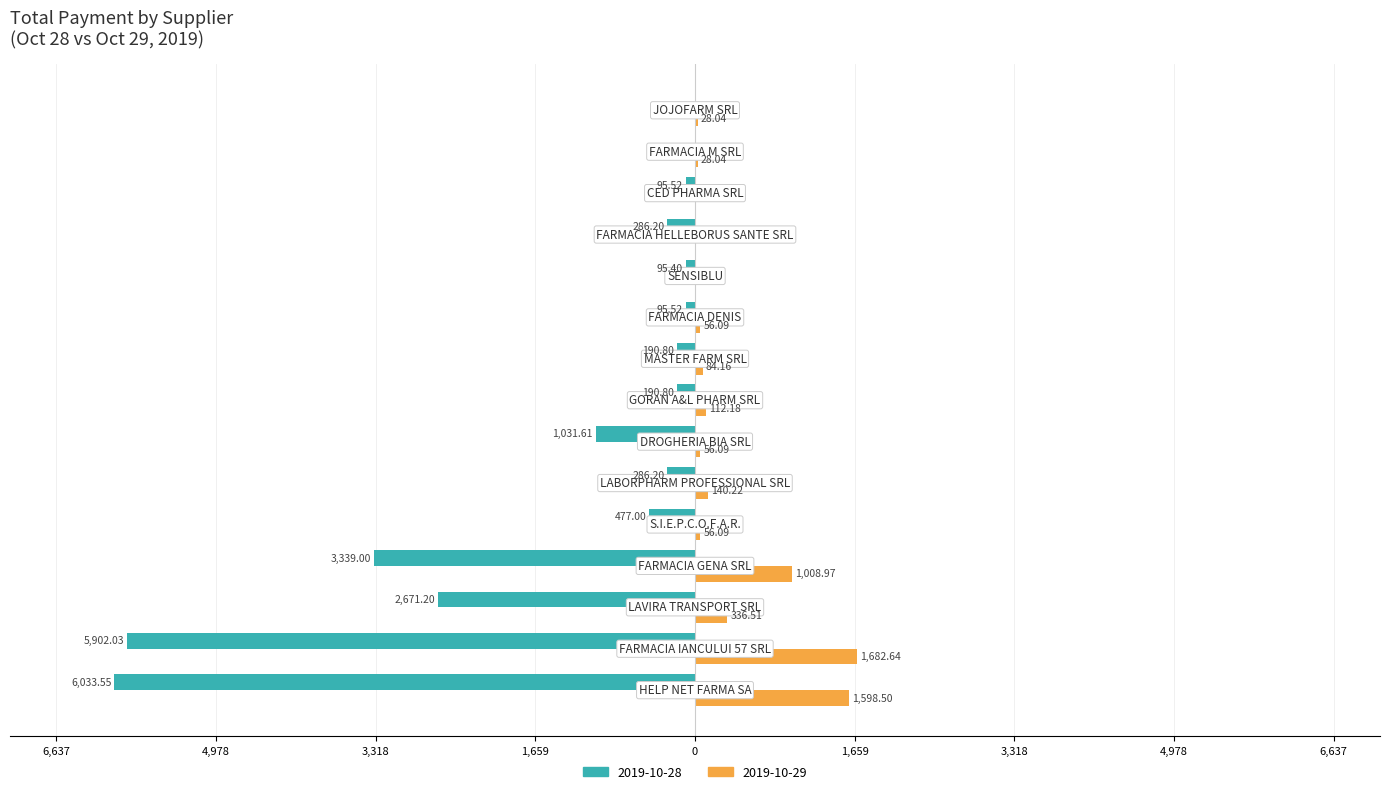

What are all the series names shown in the legend?

2019-10-28, 2019-10-29